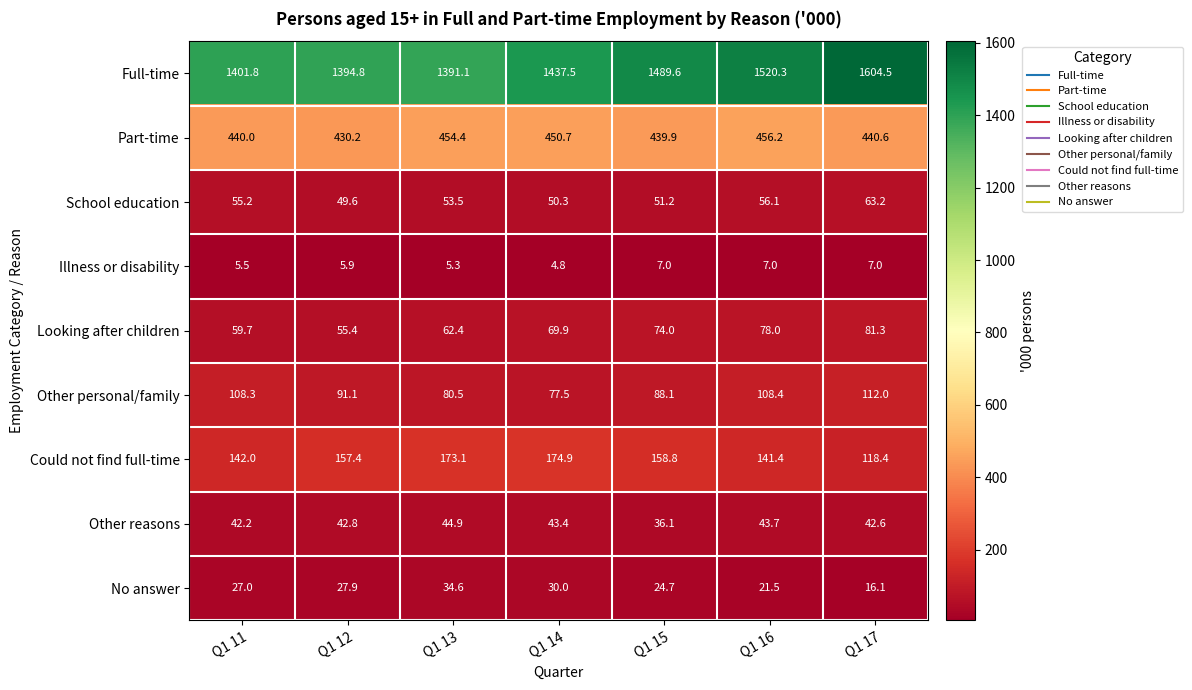

Which series has the largest range (max minus min)?

Full-time